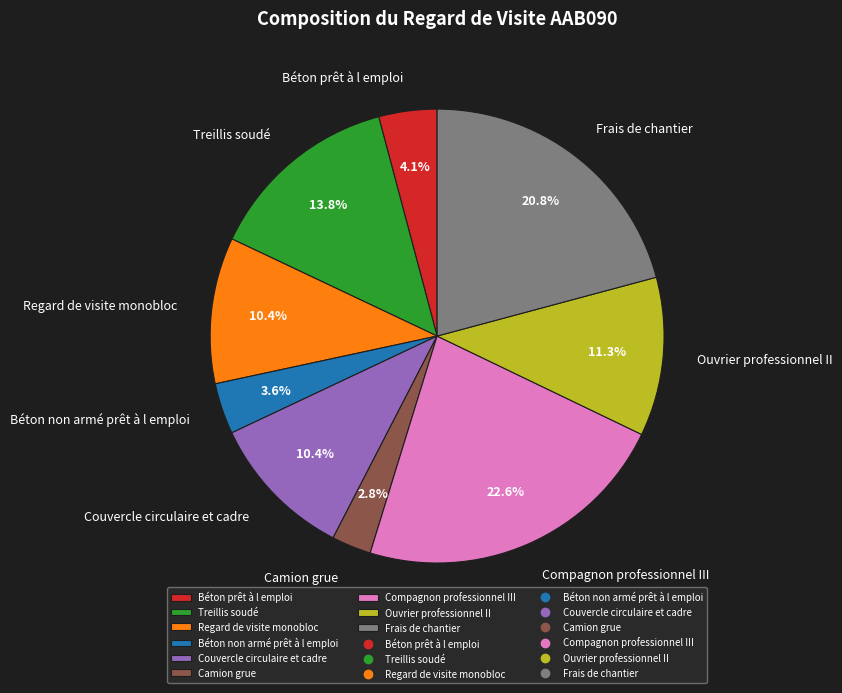

To the nearest percent, what is the difference between the largest and smallest slice percentages?

20%